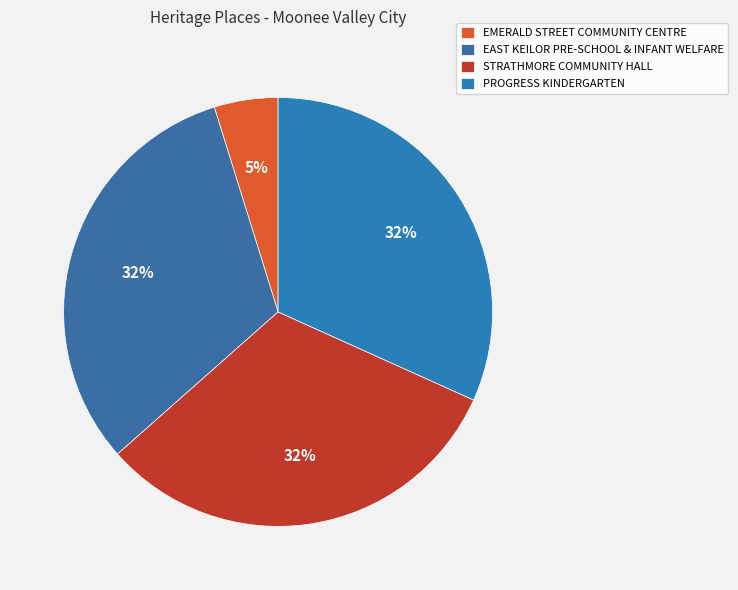

How many segments does this pie chart have?

4